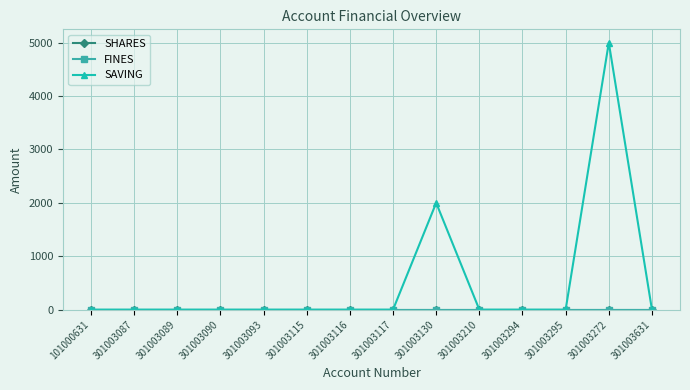

The value of FINES at 301003115 is 0. True or false?

True